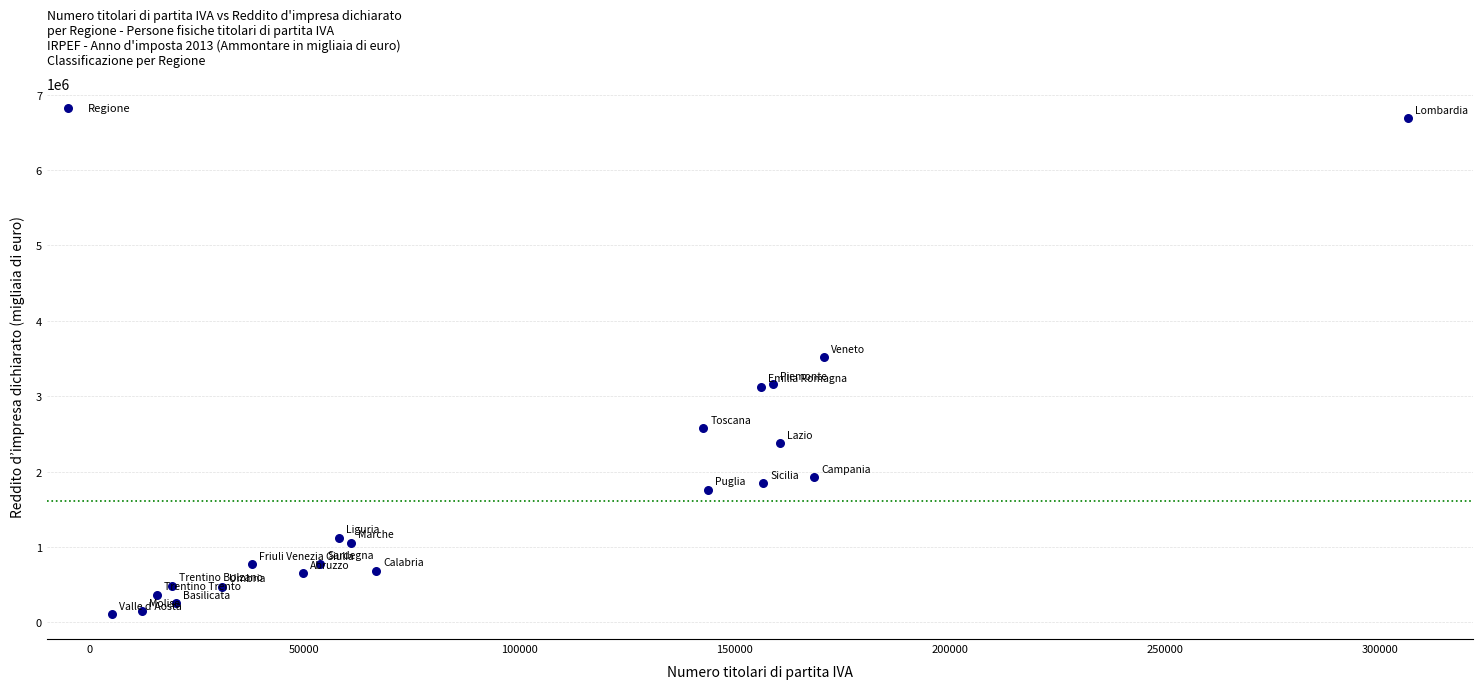

What Y value in the scatter plot is closest to 3397941?

3516169